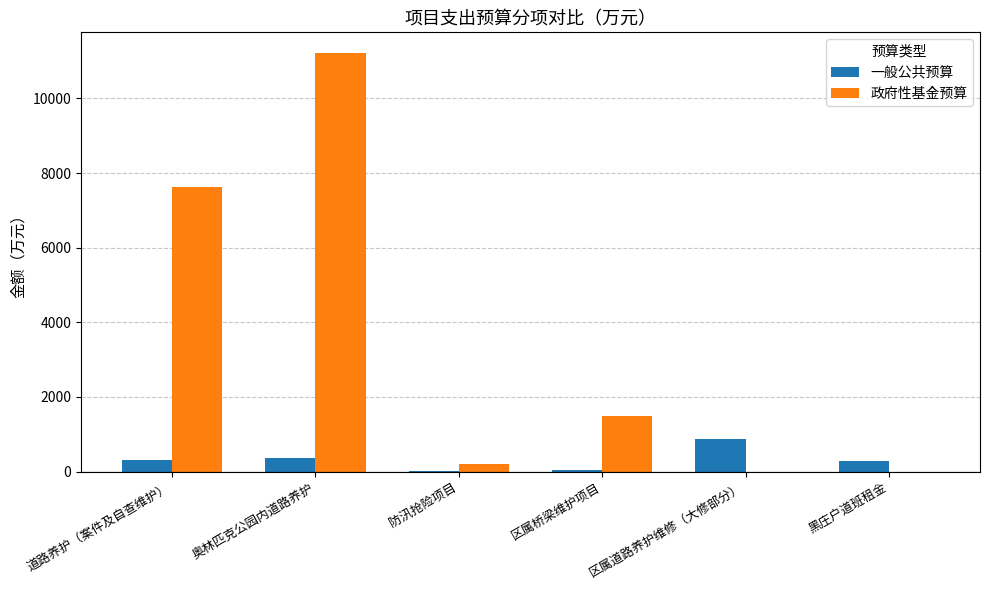

Is it true that 一般公共预算 equals 360.0 at 奥林匹克公园内道路养护?

True